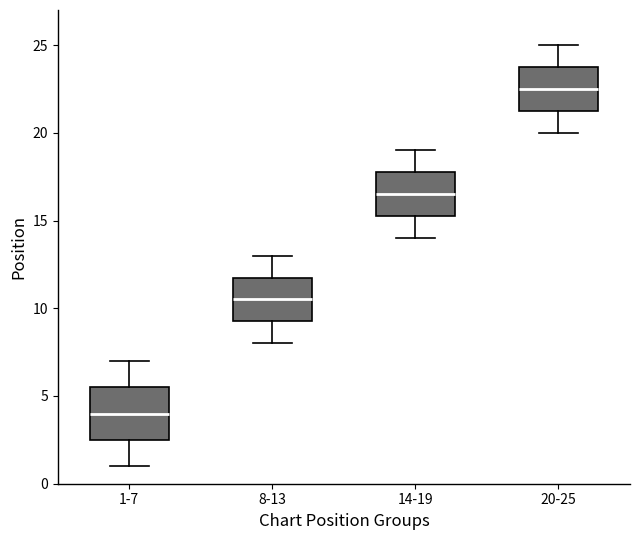

Which box is the tallest, from its lower edge to its upper edge?

1-7